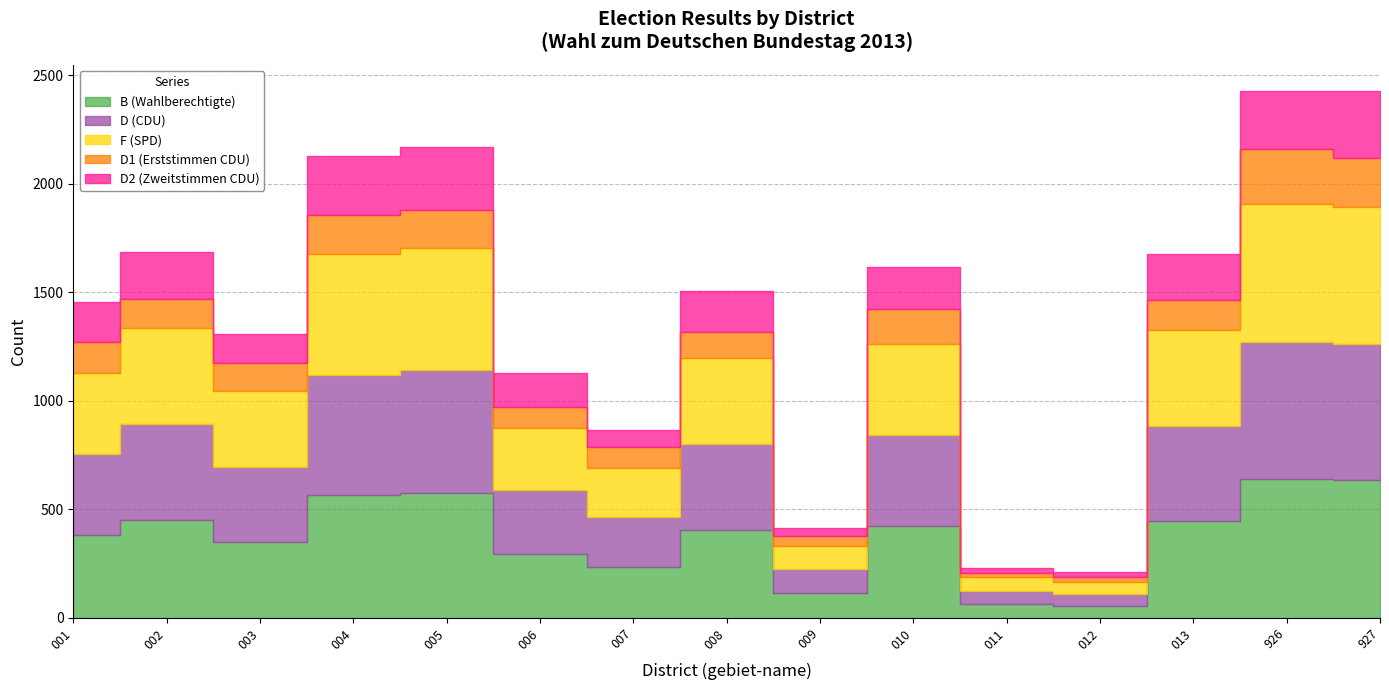

Reading right to left, extract all data points from this chart.

B (Wahlberechtigte): 634	638	448	55	63	423	114	407	236	296	574	567	350	452	382
D (CDU): 628	634	436	55	61	419	109	394	228	292	566	554	346	440	374
F (SPD): 631	633	441	54	63	418	109	394	226	286	563	557	348	444	370
D1 (Erststimmen CDU): 226	254	138	24	20	165	45	124	96	98	176	177	131	134	143
D2 (Zweitstimmen CDU): 307	266	211	22	23	189	38	187	78	154	289	274	132	215	184